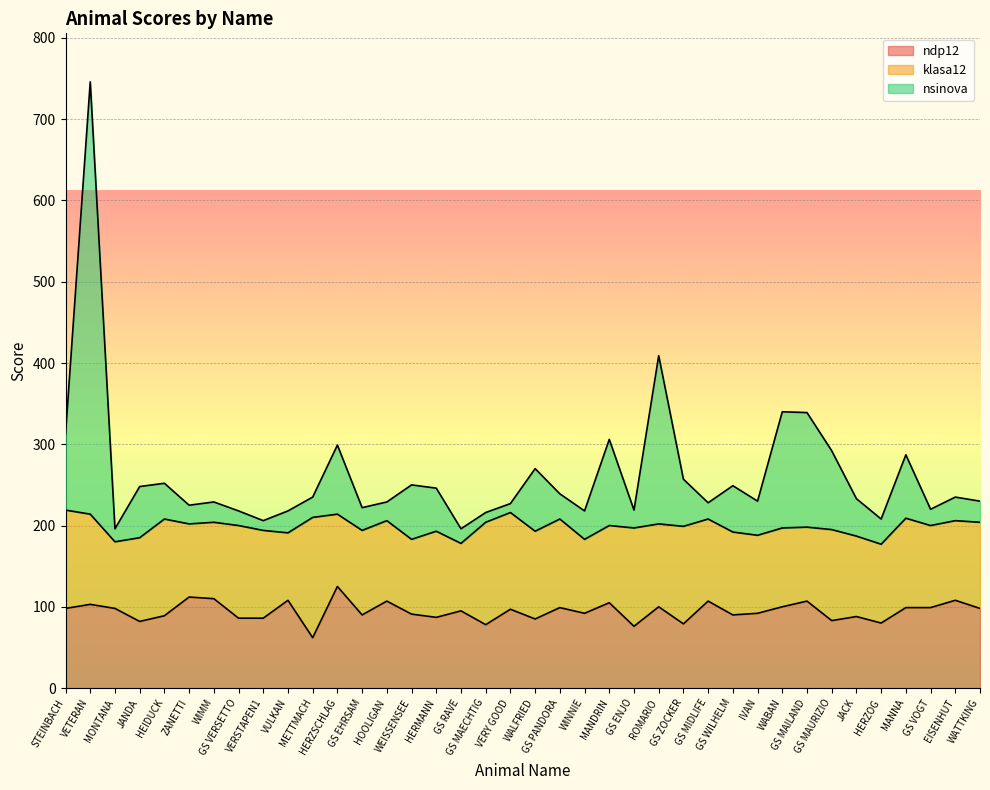

What is the difference between the second highest and minimum values in the ndp12 series?

50